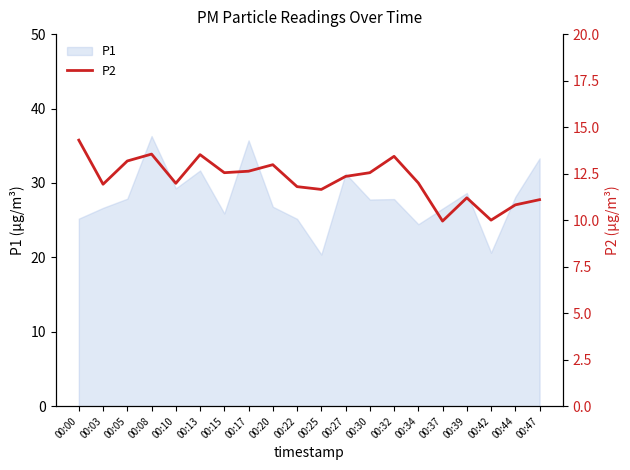

Reading right to left, what are all the values shown in this chart?

00:47=11.1	00:44=10.8	00:42=10.0	00:39=11.2	00:37=9.9	00:34=12.0	00:32=13.4	00:30=12.6	00:27=12.3	00:25=11.7	00:22=11.8	00:20=13.0	00:17=12.6	00:15=12.6	00:13=13.5	00:10=12.0	00:08=13.6	00:05=13.2	00:03=11.9	00:00=14.3